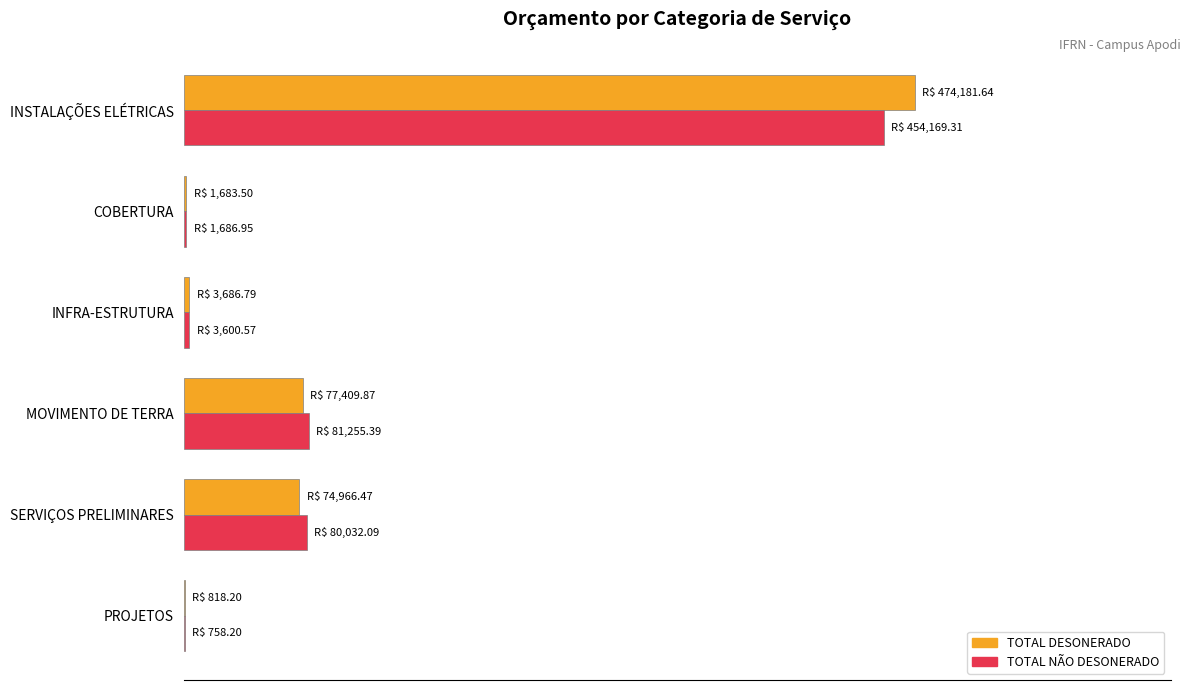

What are all the series names shown in the legend?

TOTAL DESONERADO, TOTAL NÃO DESONERADO